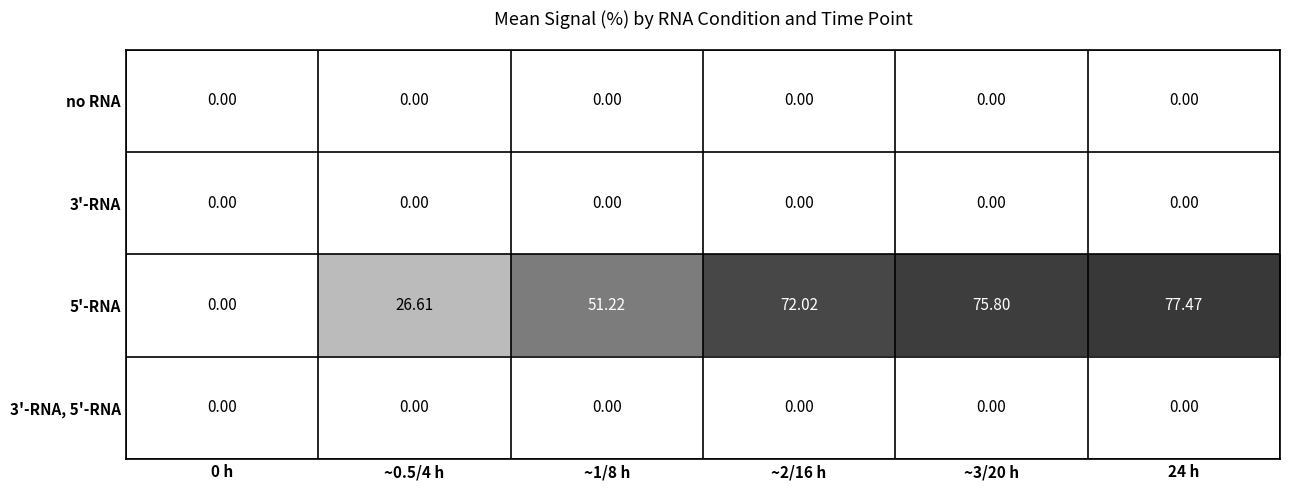

Which series has the largest total across all categories?

5'-RNA